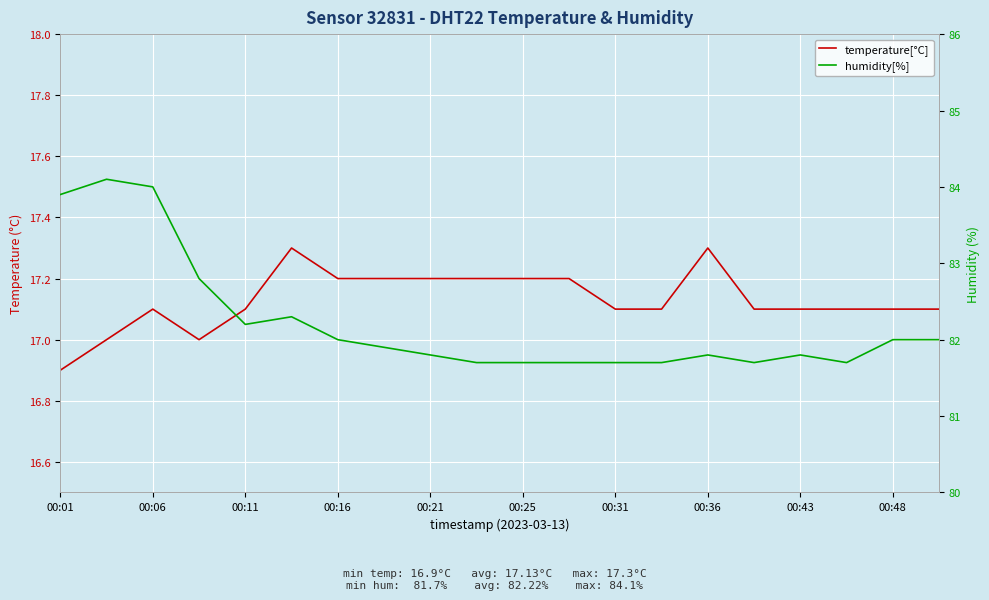

Between 00:36 and 00:21, which is larger?

00:36